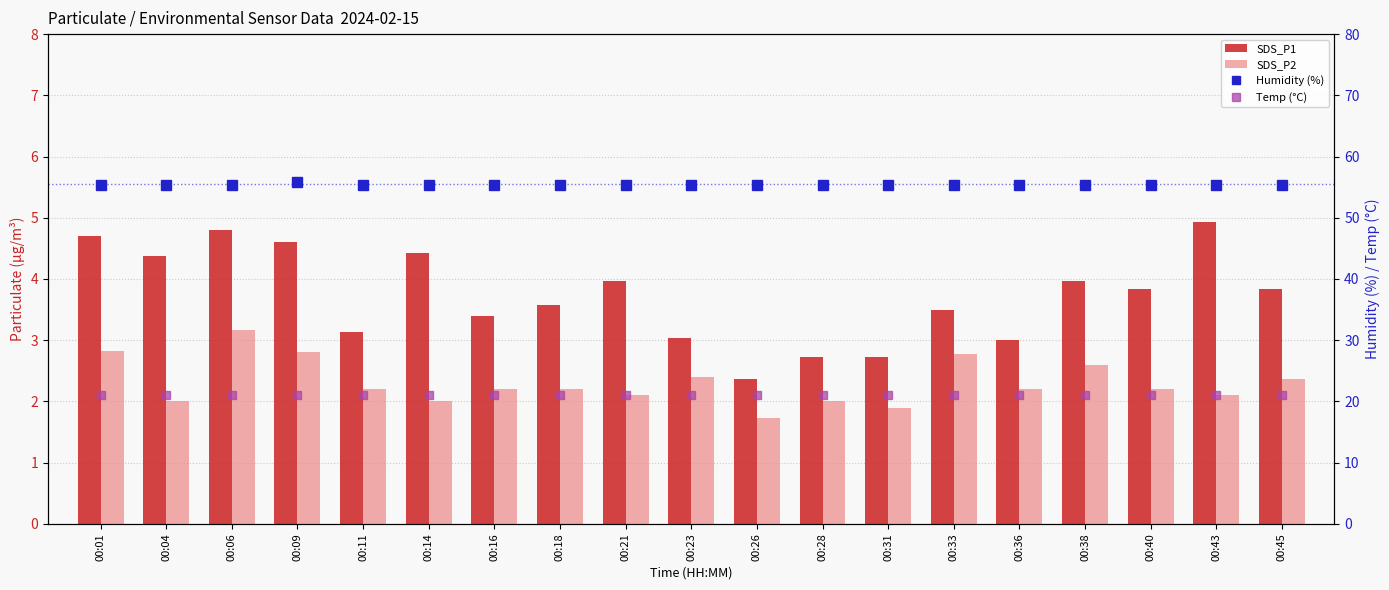

List the series in order of their peak value, lowest first.

SDS_P2, SDS_P1, Temp (°C), Humidity (%)